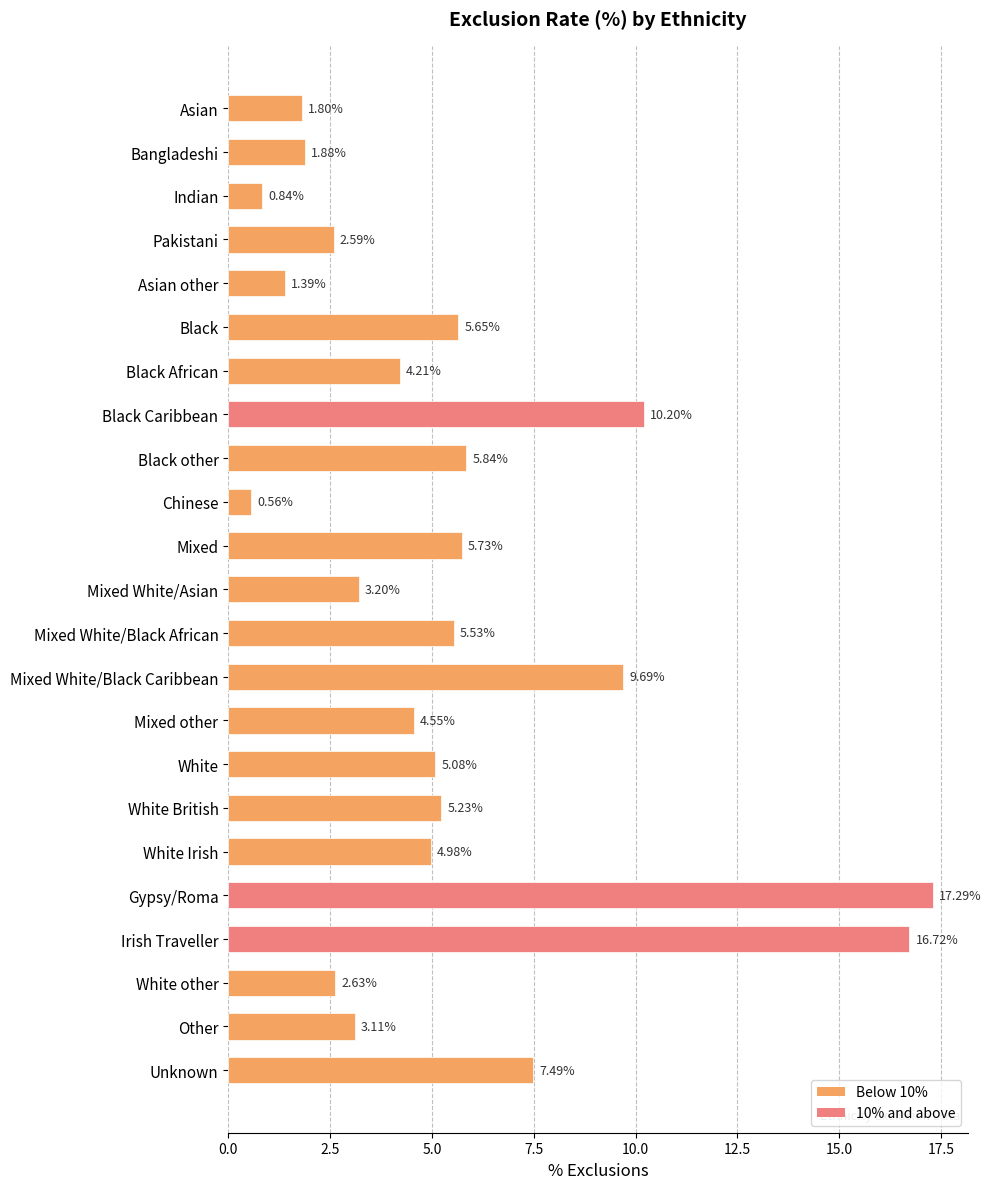

How many data points are less than 4?

9